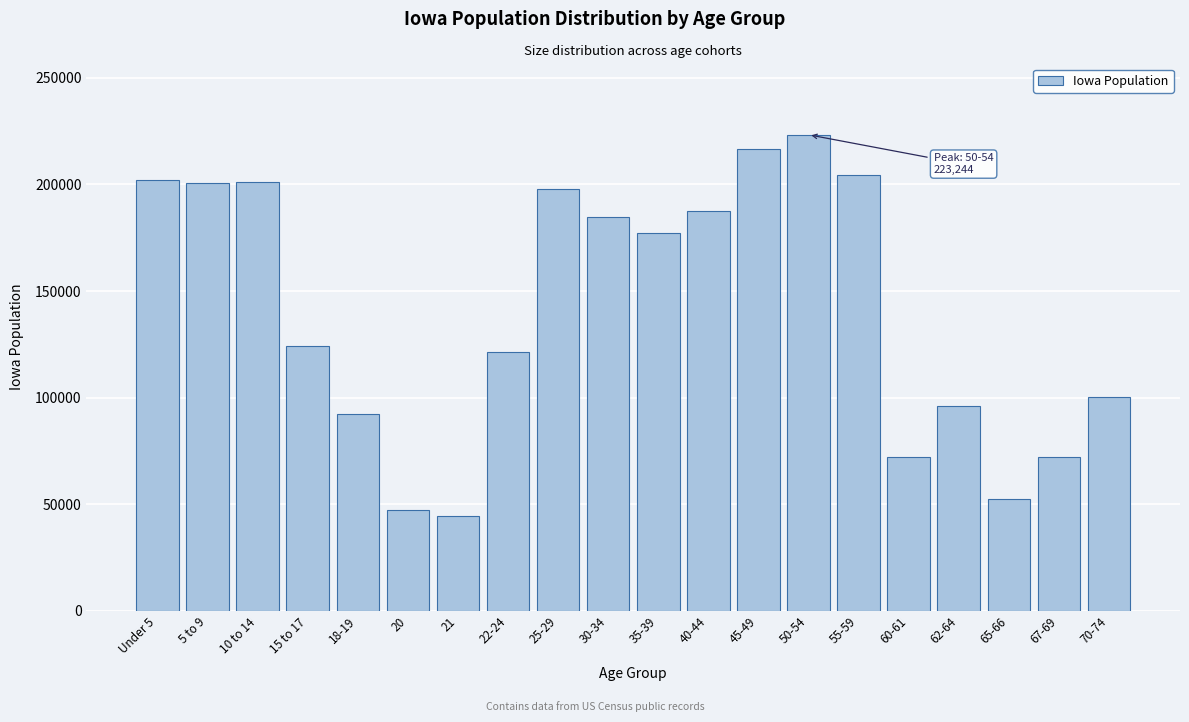

What is the sum of all values?

2818123